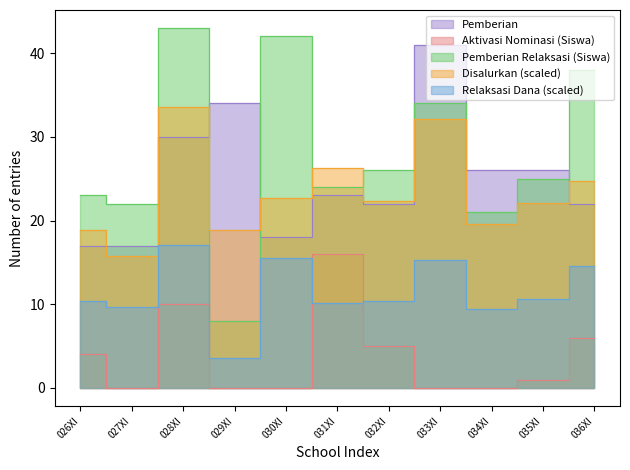

Reading right to left, what are all the values shown in this chart?

Pemberian Relaksasi (Siswa): 38.0	25.0	21.0	34.0	26.0	24.0	42.0	8.0	43.0	22.0	23.0
Dana Disalurkan: 24.8	22.1	19.6	32.2	22.3	26.3	22.7	18.9	33.5	15.8	18.9
Pemberian Relaksasi (Dana): 14.6	10.6	9.4	15.3	10.3	10.1	15.5	3.6	17.1	9.7	10.3
Pemberian: 22.0	26.0	26.0	41.0	22.0	23.0	18.0	34.0	30.0	17.0	17.0
Aktivasi Nominasi (Siswa): 6.0	1.0	0.0	0.0	5.0	16.0	0.0	0.0	10.0	0.0	4.0